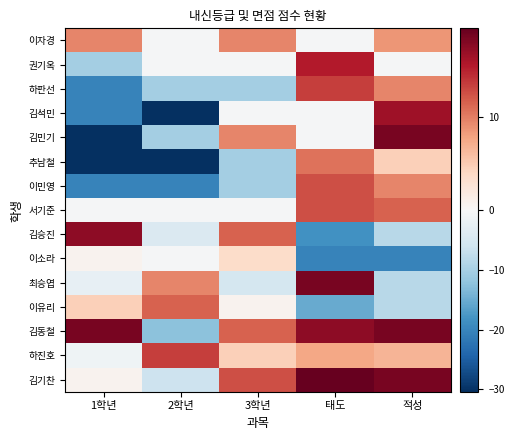

Between 태도 and 적성, which series saw the biggest shift?

최승엽